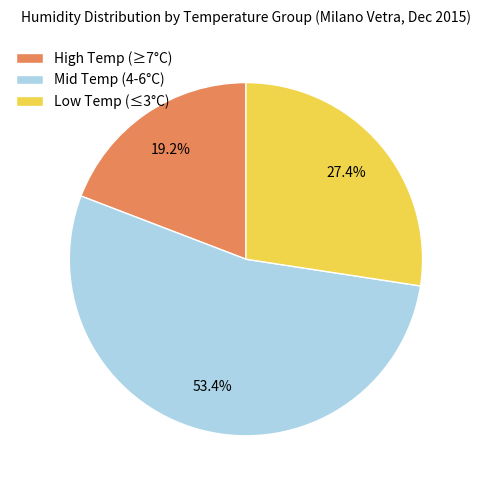

What percentage is NOT represented by High Temp (≥7°C)?

80.8%